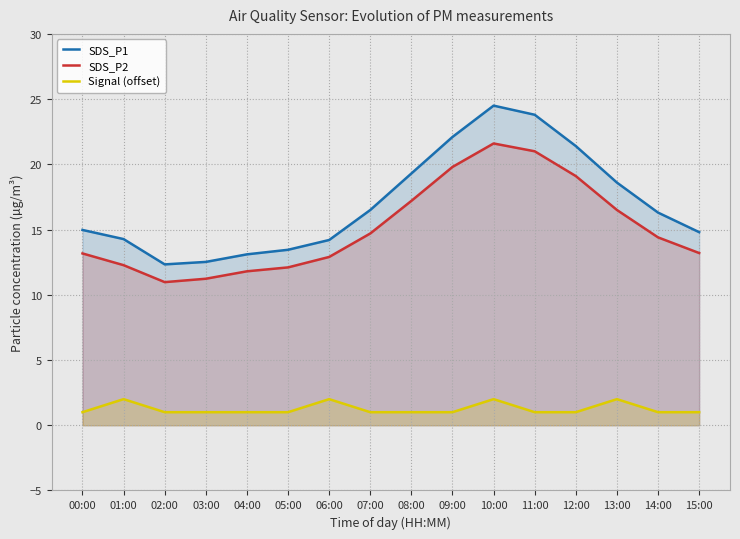

Between 05:00 and 15:00, which series saw the biggest shift?

SDS_P1